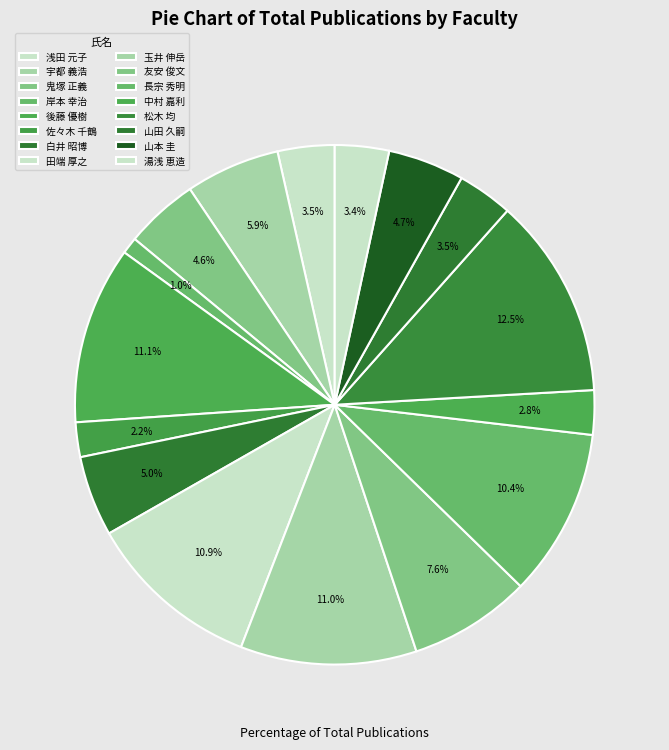

Combined, what portion of the pie is 田端 厚之 and 友安 俊文?

18.5%